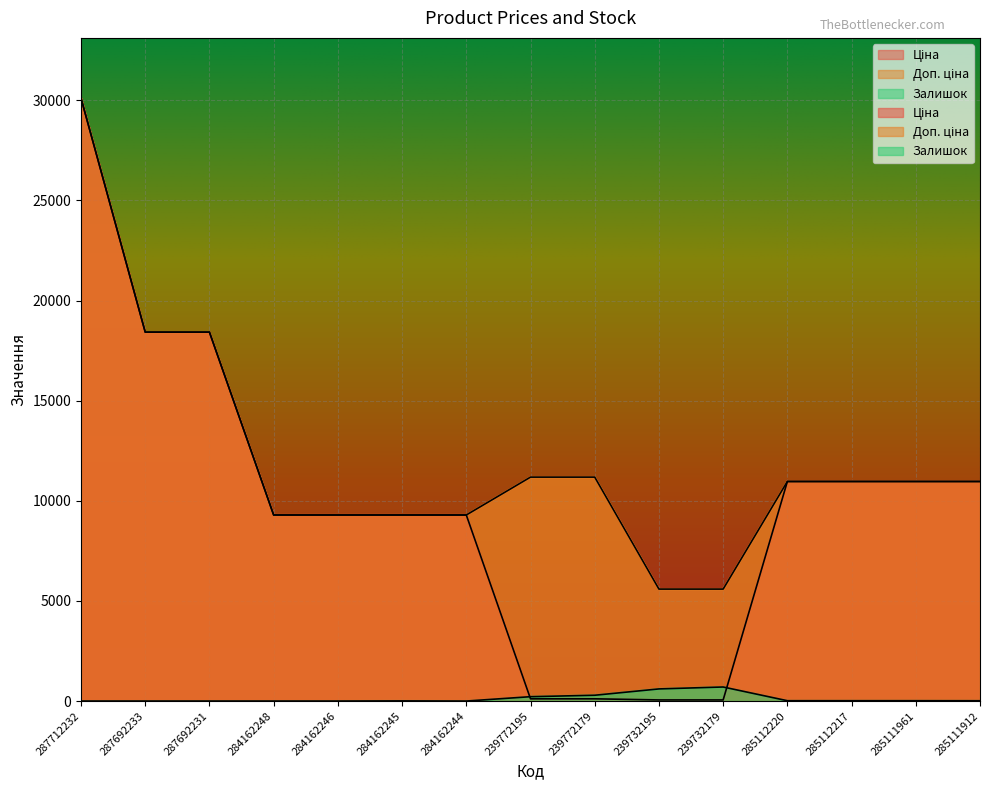

What are all the series names shown in the legend?

Ціна, Доп. ціна, Залишок